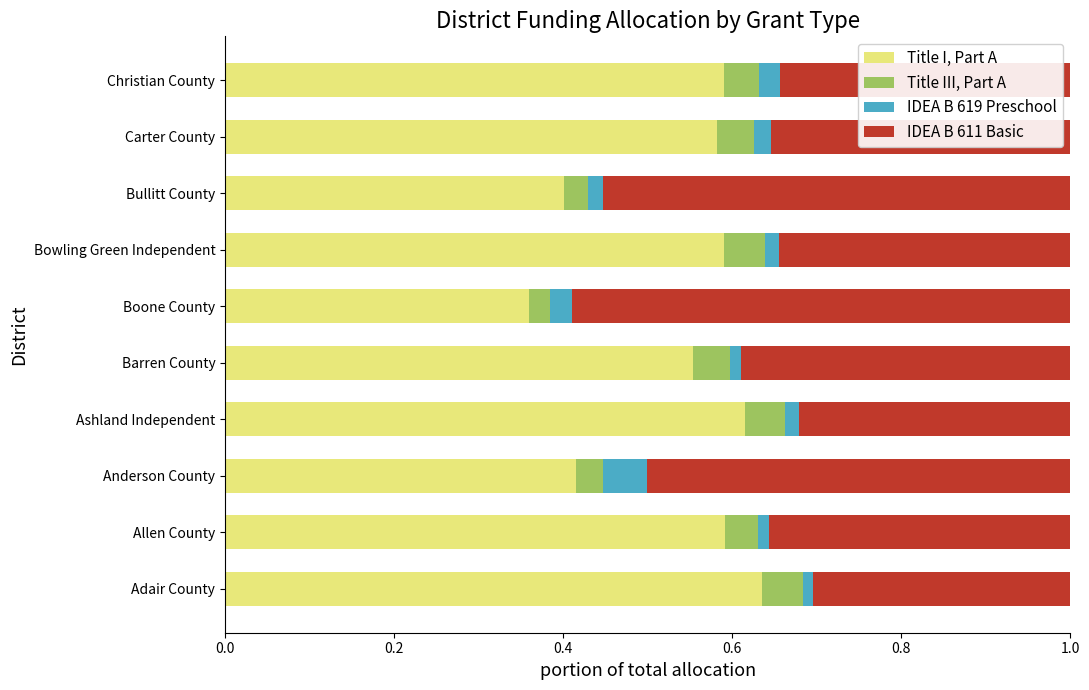

Which category has the lowest value in the Title I, Part A series?

Boone County